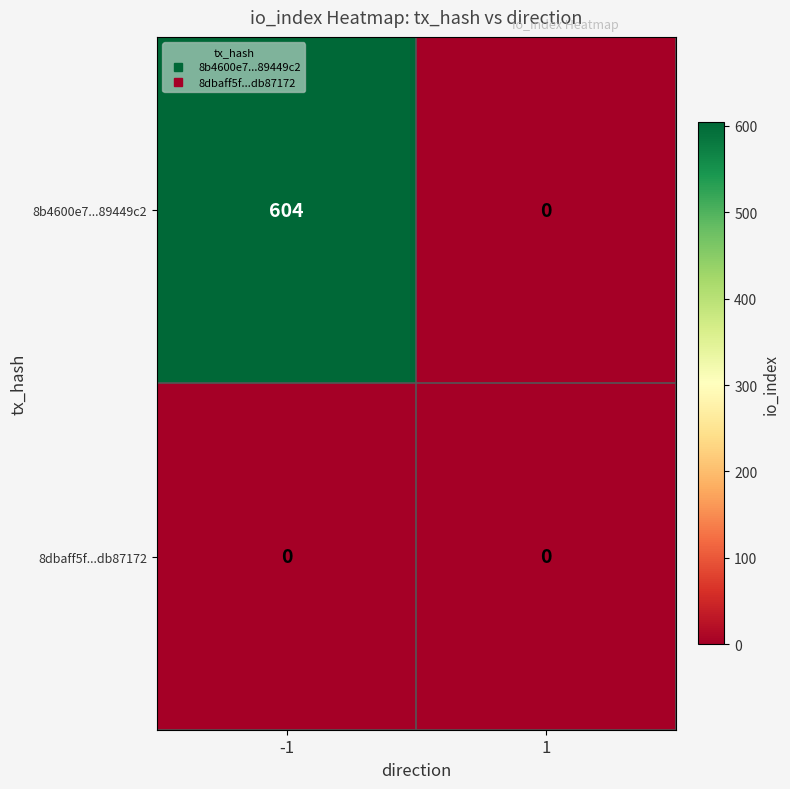

Is the value of 8dbaff5f...db87172 at 1 greater than the value of 8b4600e7...89449c2 at -1?

No